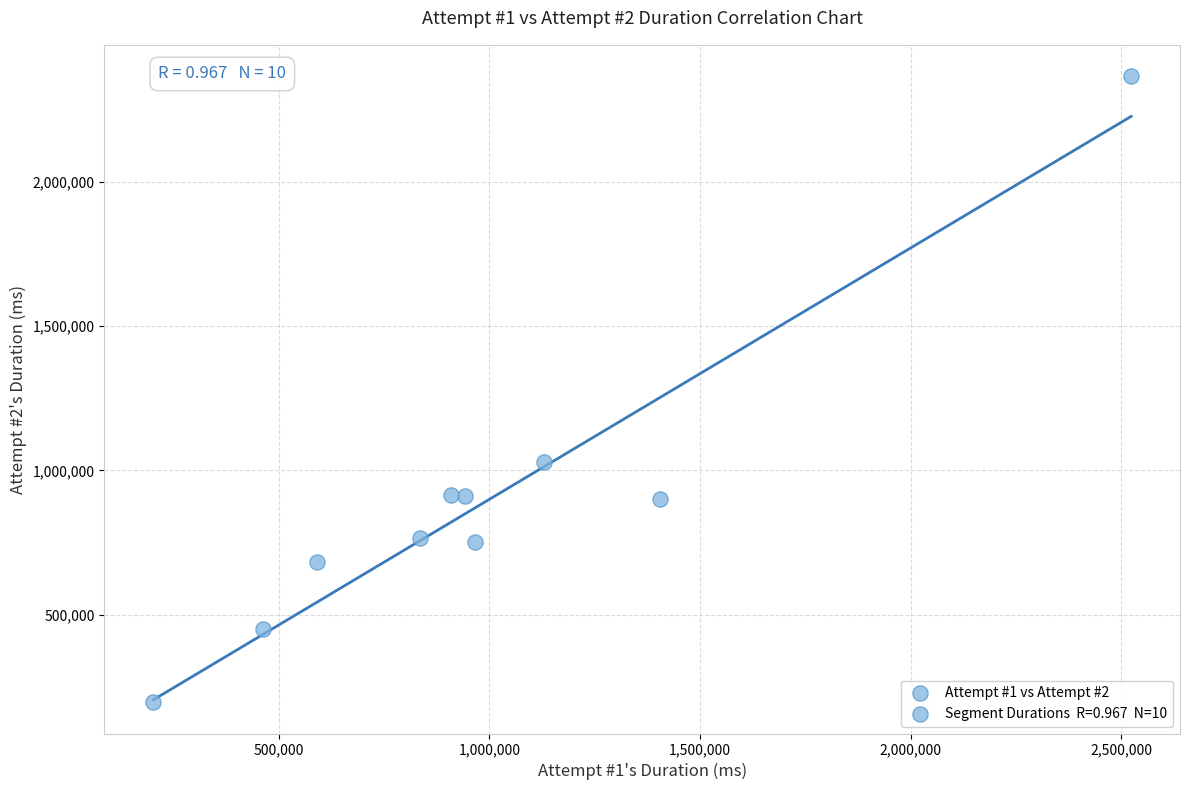

What Y value in the scatter plot is closest to 1281448?

1027935